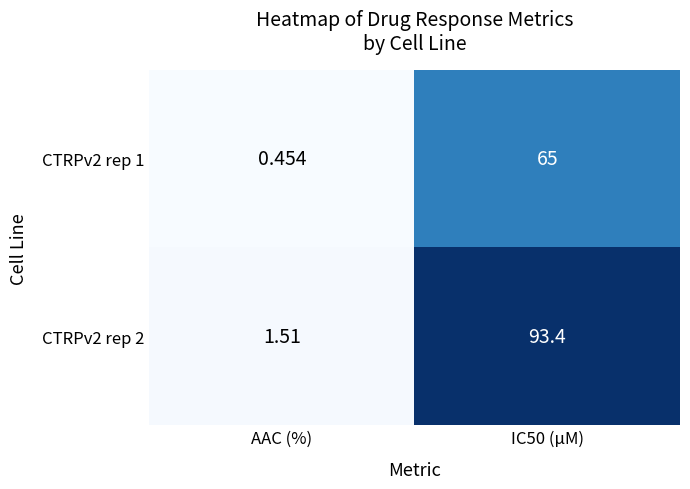

At which category is the sum across all series the highest?

IC50 (µM)